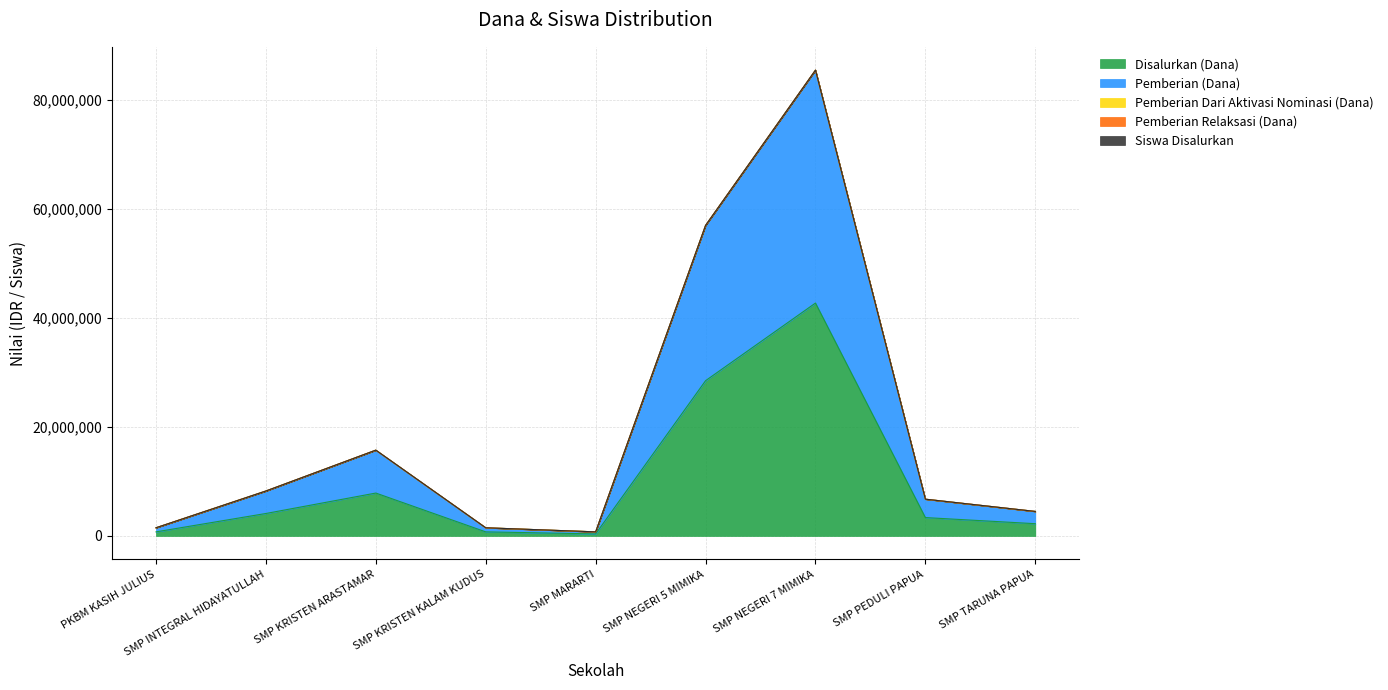

Does the chart display data point markers on the line(s)?

No